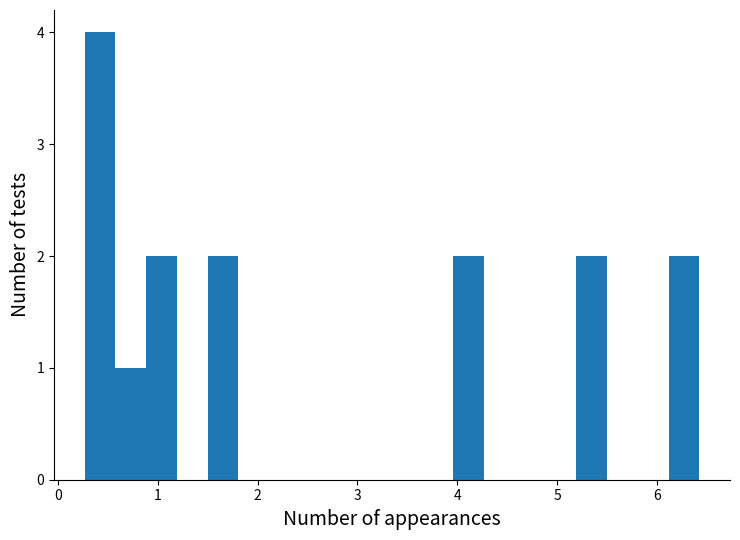

Around what value on the x-axis is the tallest bar? Give the approximate position of its centre, as read against the axis.

0.4